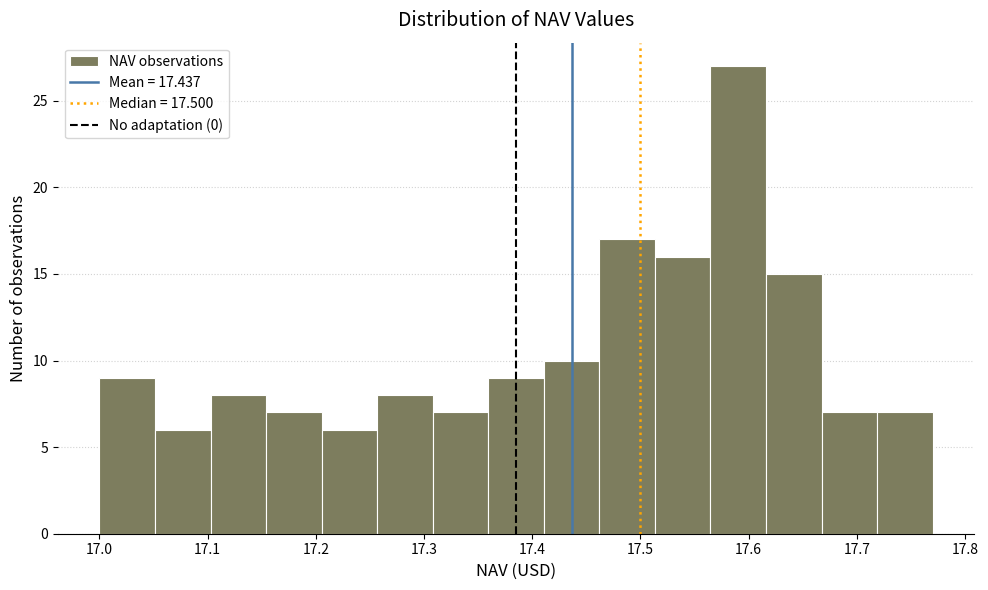

Reading left to right, transcribe this chart: for each bar, give the range it covers on the x-axis and its height. Neither the bar edges nor the heights are printed on the chart, so give them approximately, as read against the axes.

17.00 to 17.05: 9
17.05 to 17.10: 6
17.10 to 17.15: 8
17.15 to 17.21: 7
17.21 to 17.26: 6
17.26 to 17.31: 8
17.31 to 17.36: 7
17.36 to 17.41: 9
17.41 to 17.46: 10
17.46 to 17.51: 17
17.51 to 17.56: 16
17.56 to 17.62: 27
17.62 to 17.67: 15
17.67 to 17.72: 7
17.72 to 17.77: 7